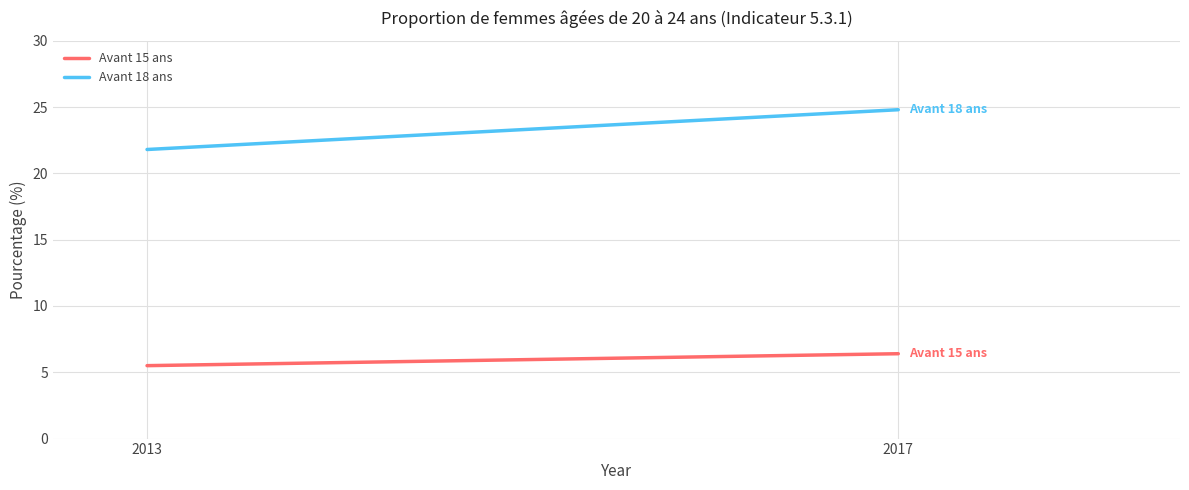

What is the value of the Avant 15 ans point at the 1st from the left?

5.5